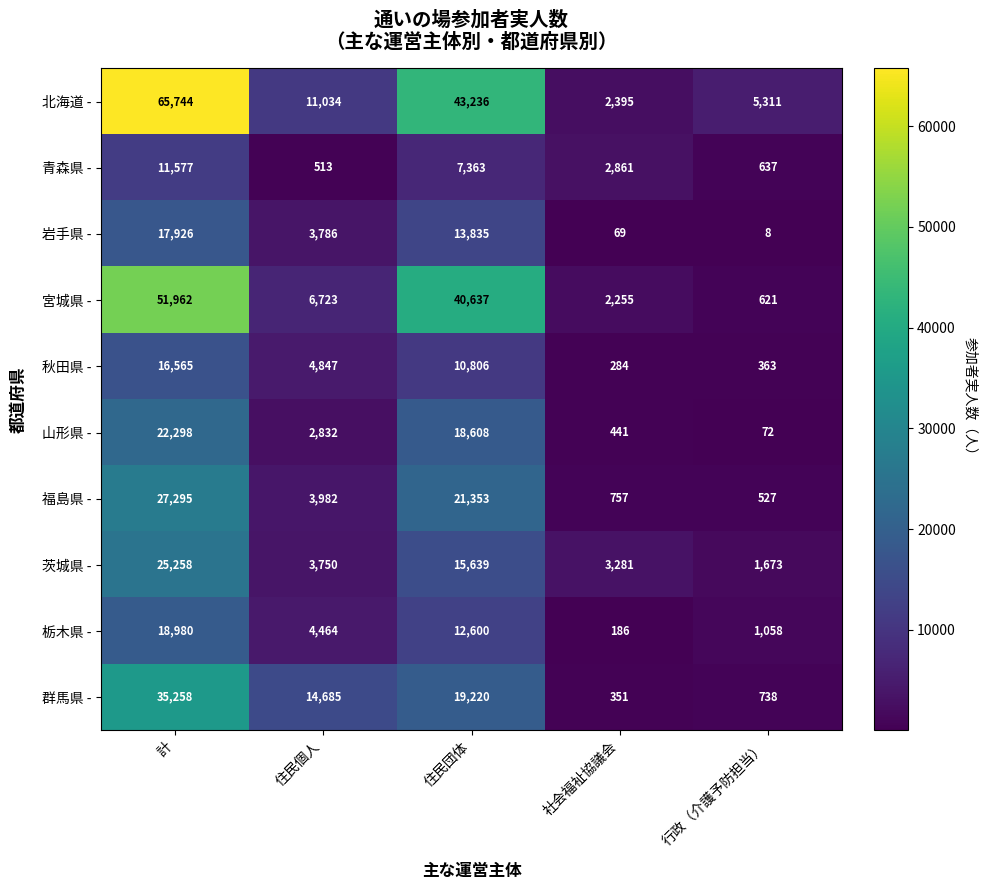

At how many categories does at least one series exceed 38196?

2